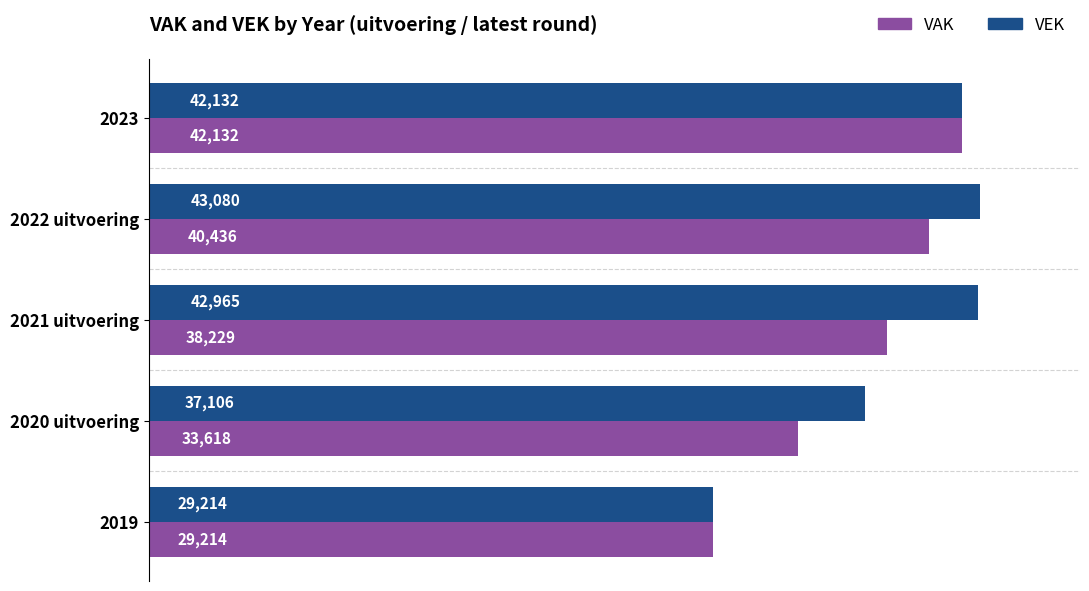

What is the difference between the maximum and minimum values in the VAK series?

12918